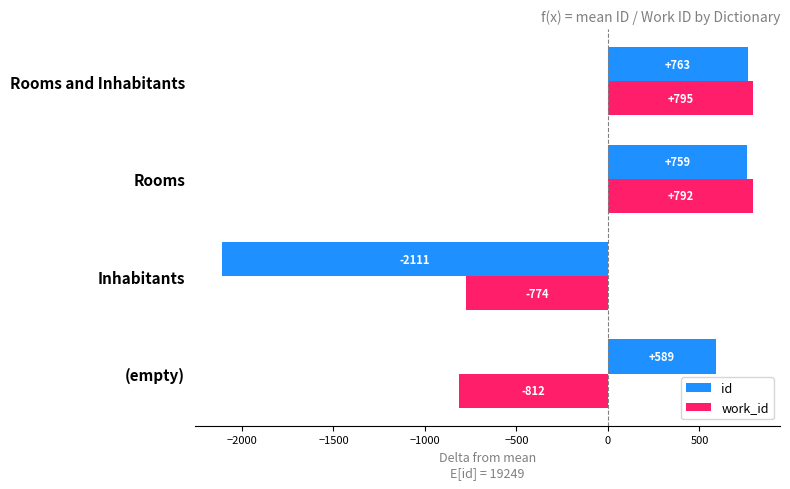

Which series changed the most between Rooms and Rooms and Inhabitants?

id